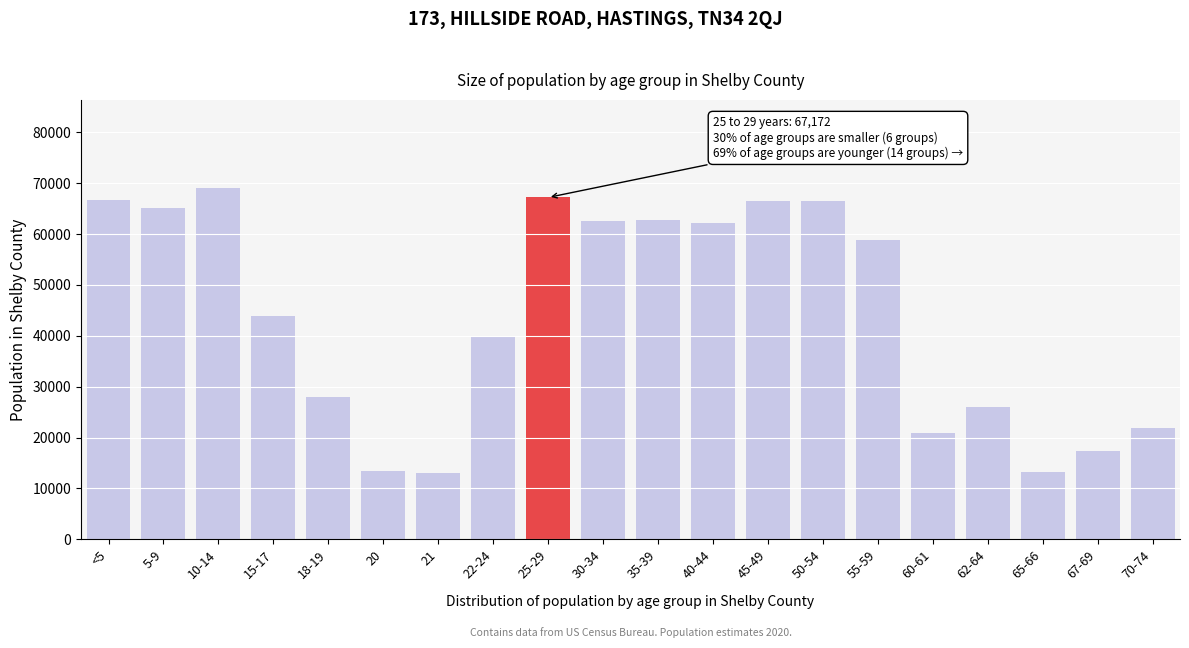

What is the sum of all values?

884898